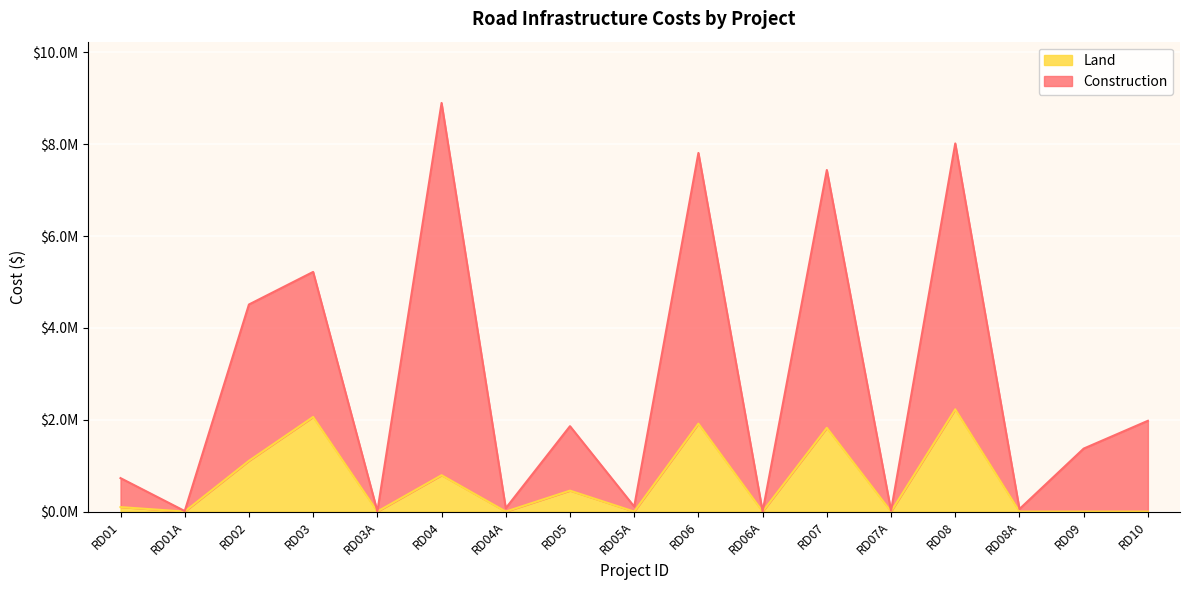

What is the label of the 5th point from the left?

RD03A